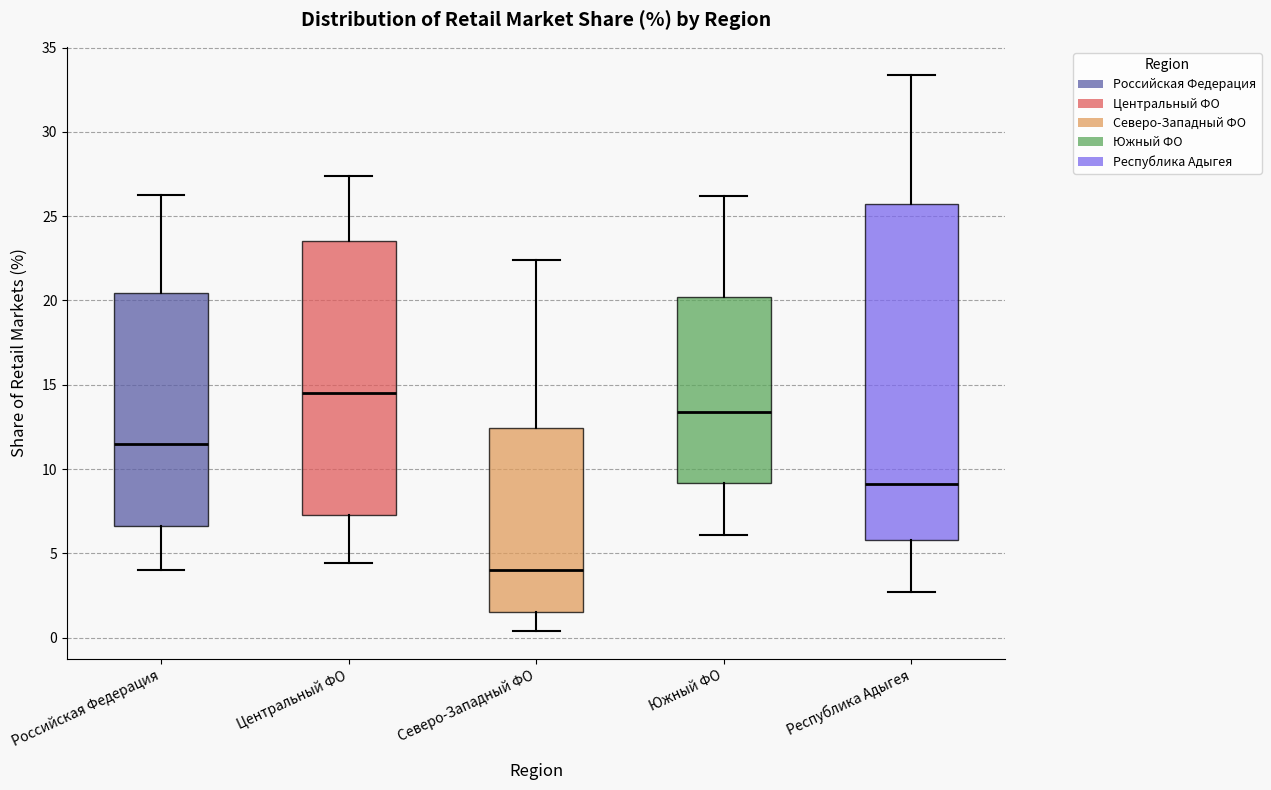

Comparing the boxes themselves (not the whiskers), which one is the tallest?

Республика Адыгея